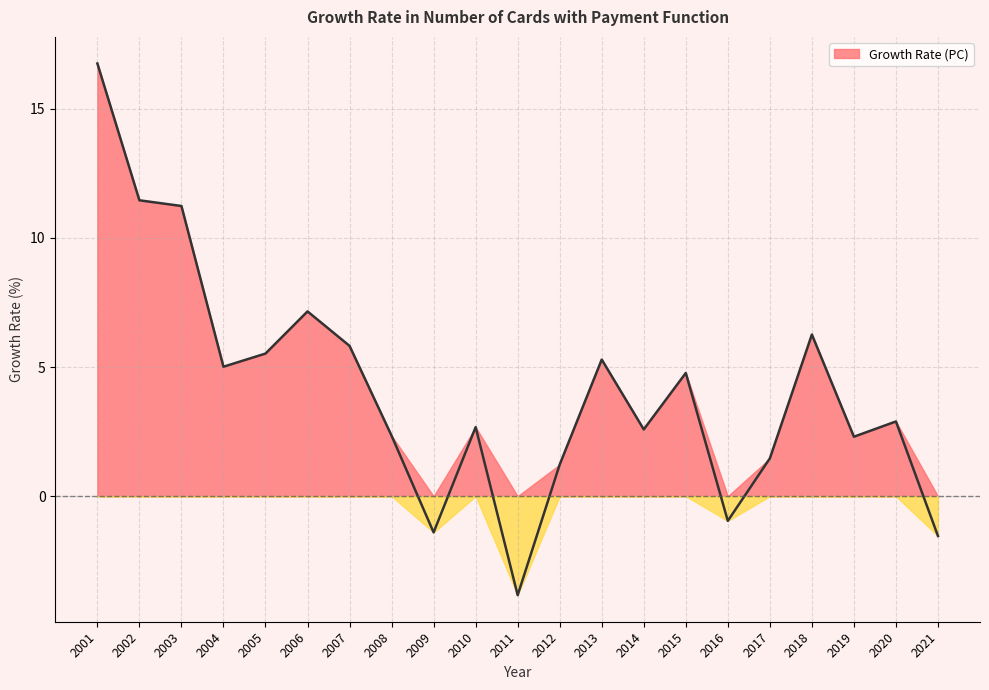

How many values are below 2?

6